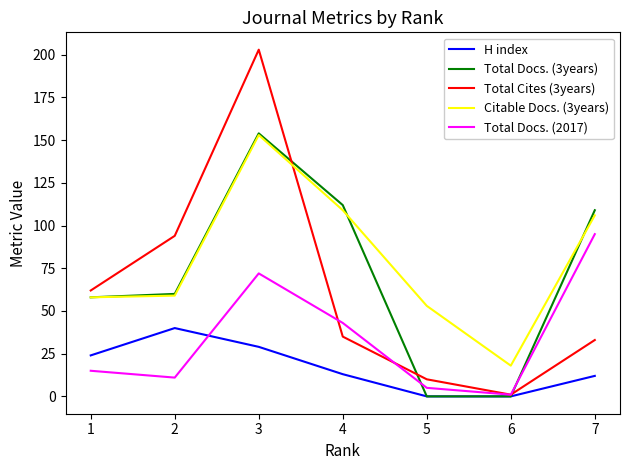

At which label is H index closest to 20?

1